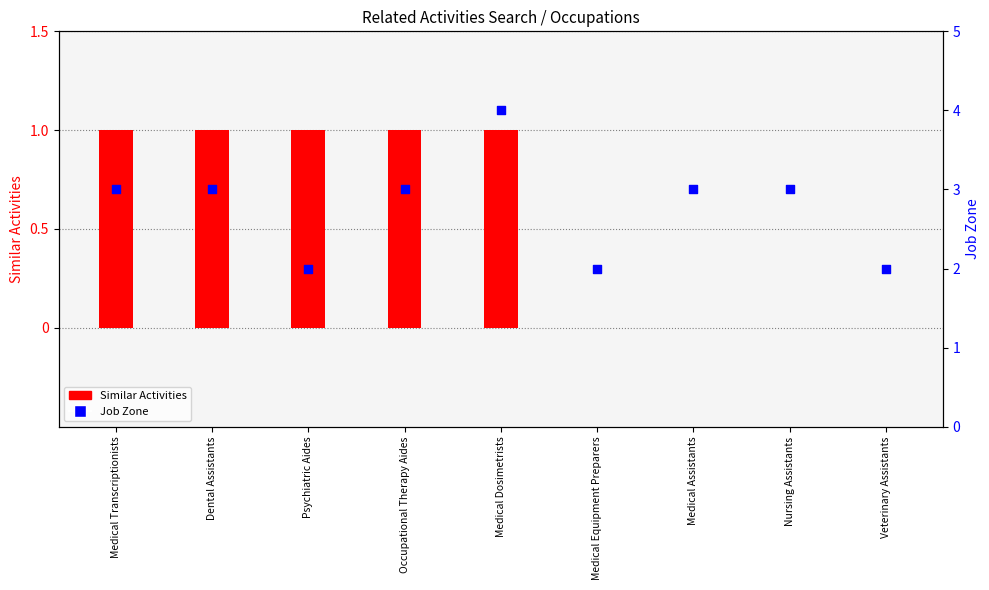

At which category is the sum across all series the highest?

Medical Dosimetrists